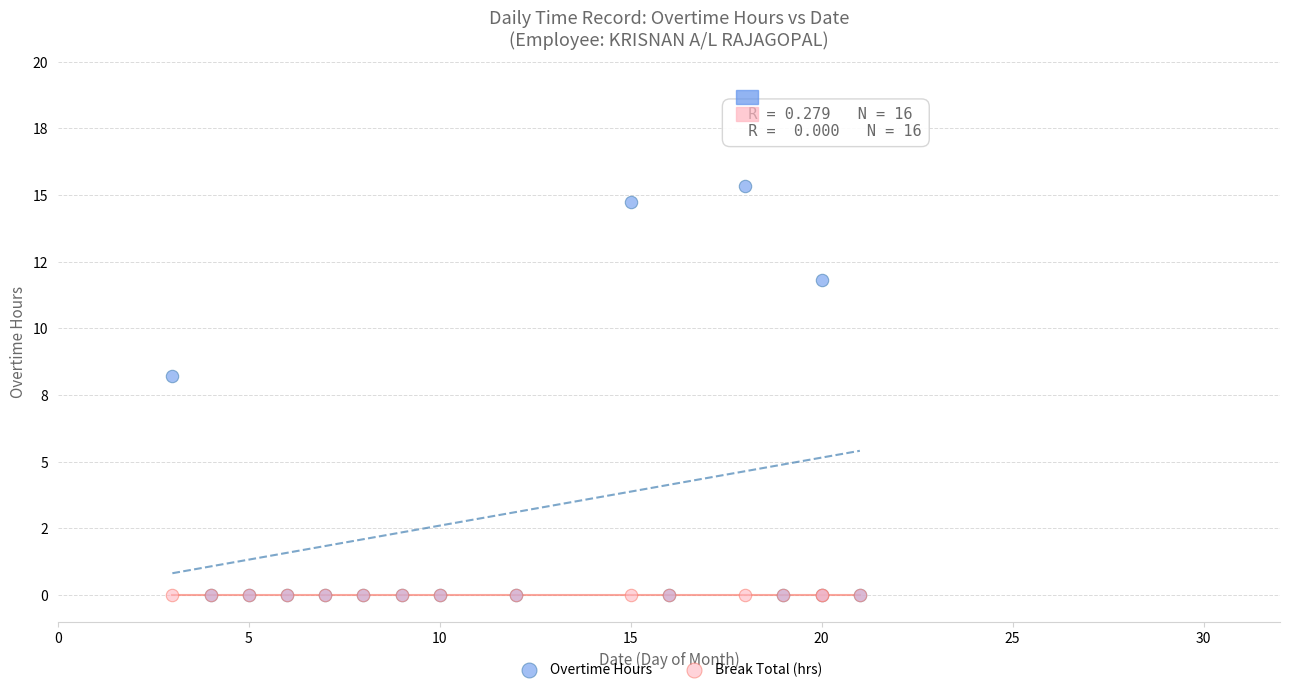

Which series contains the highest Y value?

Overtime Hours